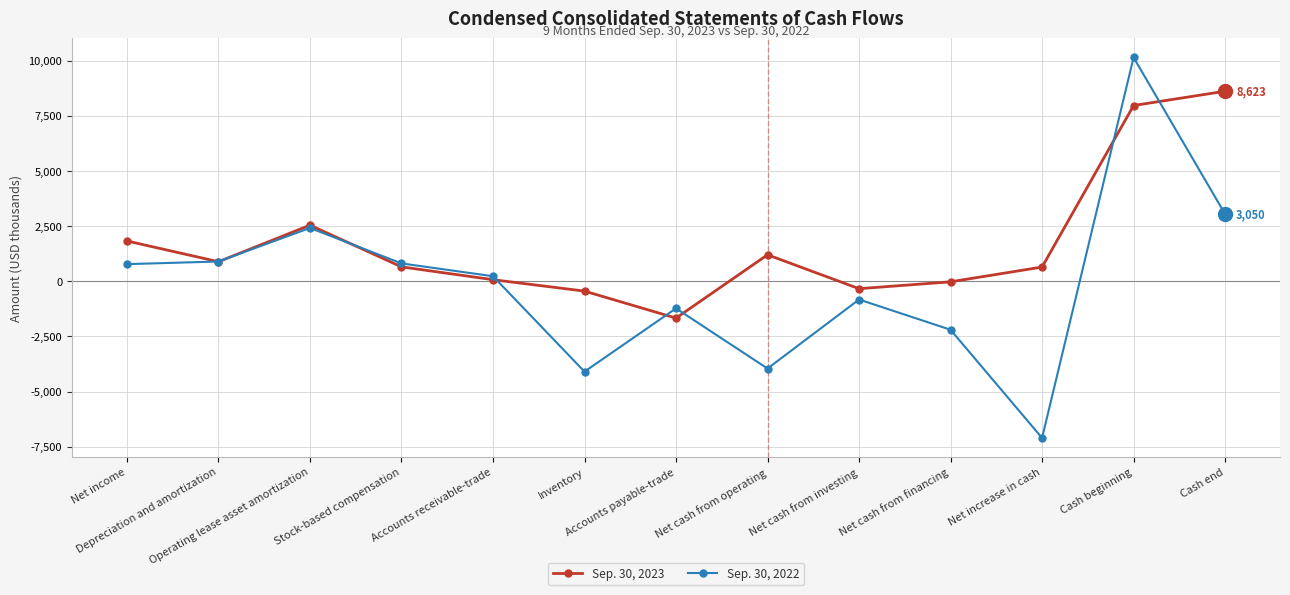

What is the label of the 8th point from the left?

Net cash from operating